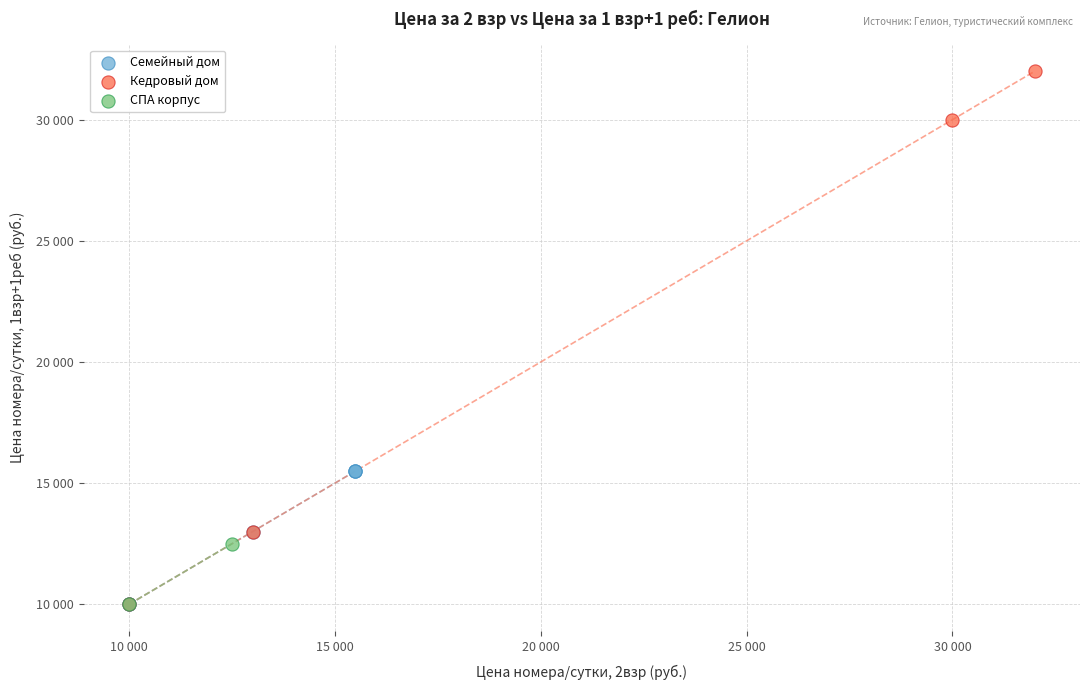

What are all the series names shown in the legend?

Семейный дом, Кедровый дом, СПА корпус